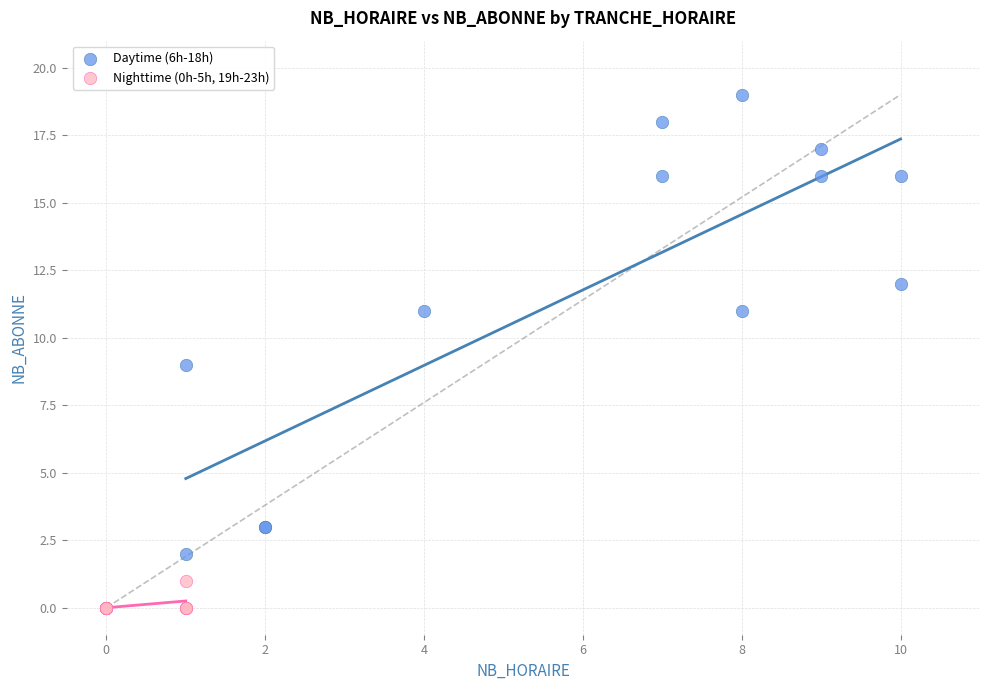

Which series contains the lowest Y value?

Nighttime (0h-5h, 19h-23h)